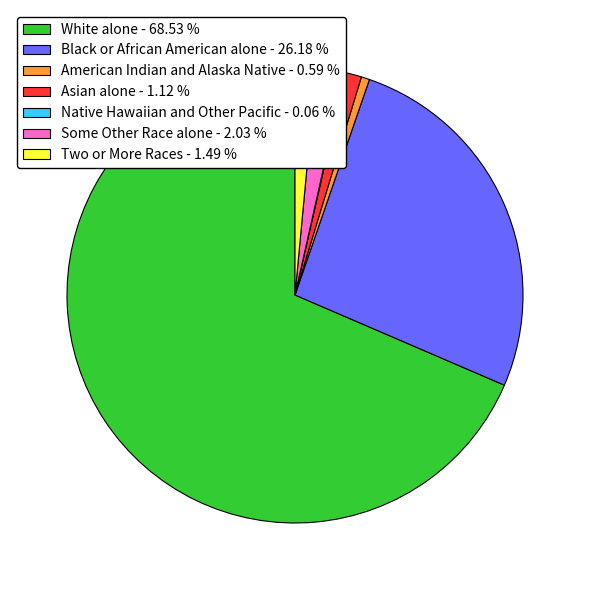

Approximately how many times larger is the value at Asian alone - 1.12 % compared to Two or More Races - 1.49 %?

0.8